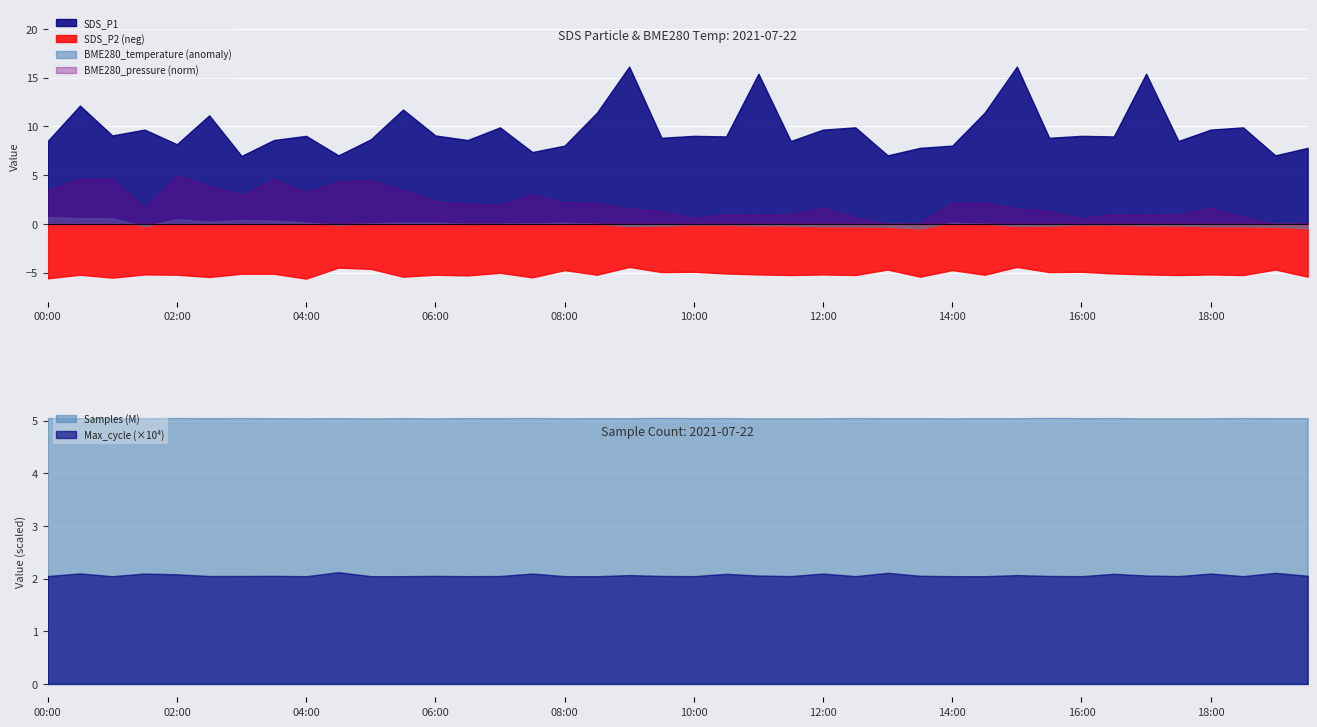

What is the maximum value for SDS_P1?

16.1